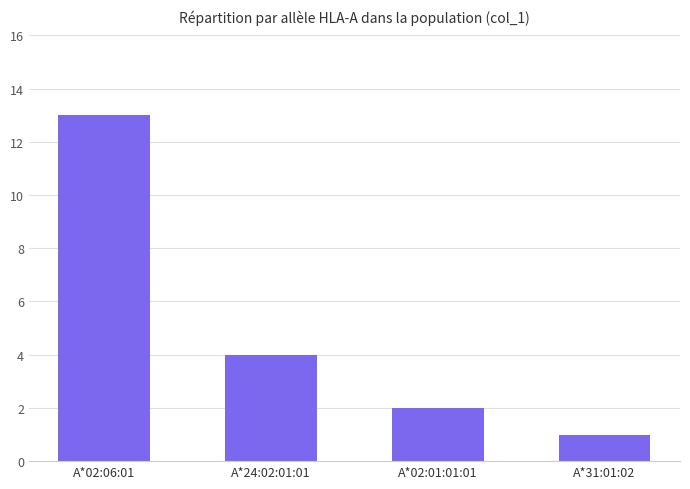

Where does the data first go above 4?

A*02:06:01